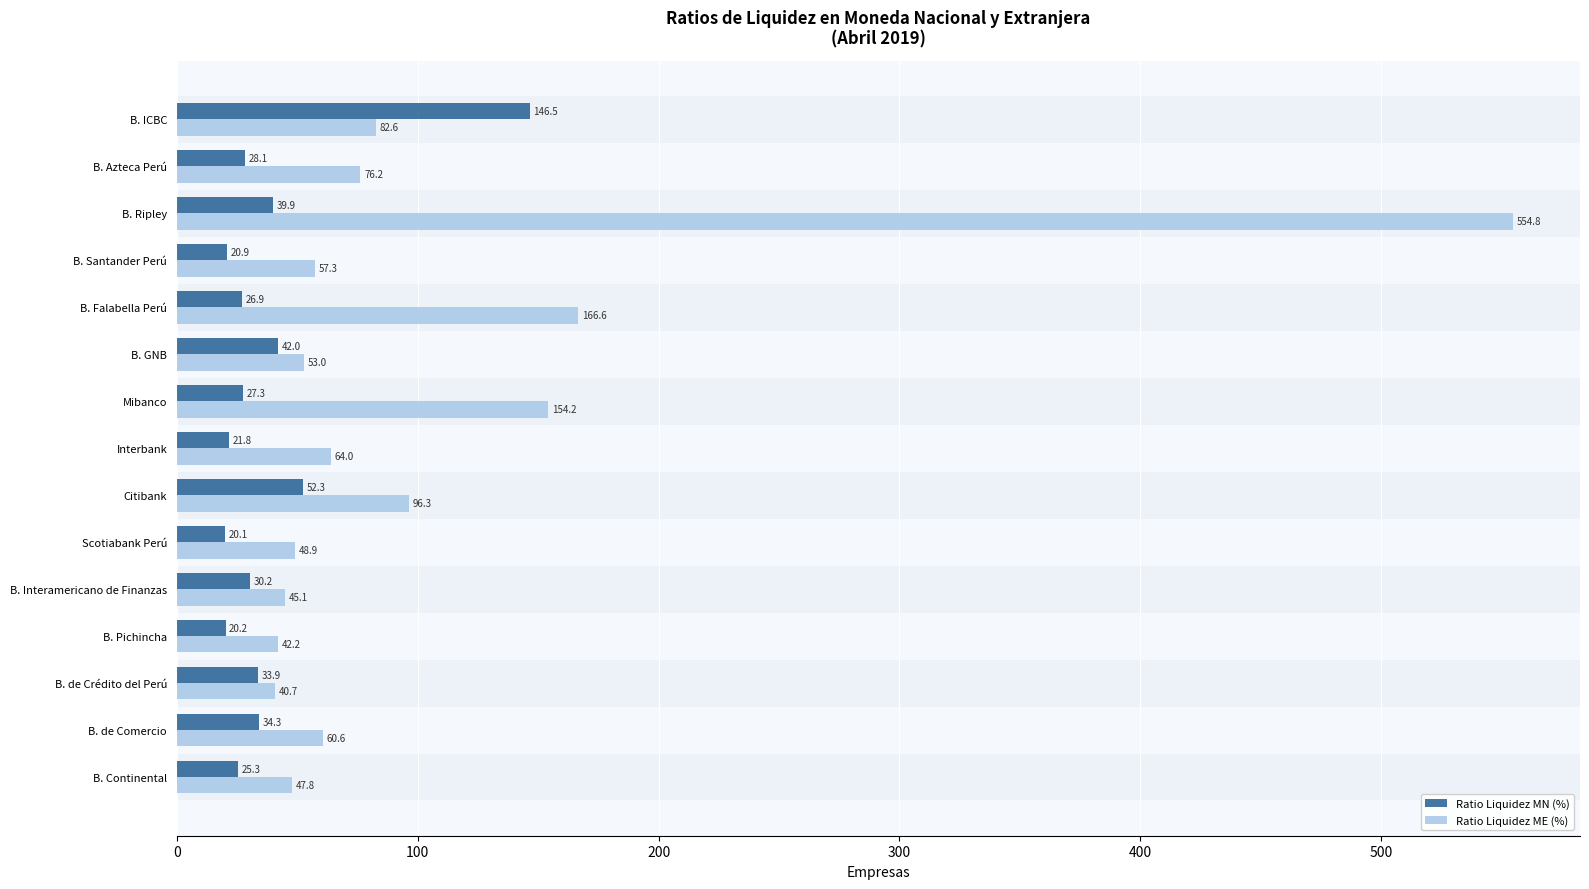

Count the number of data series in this chart.

2